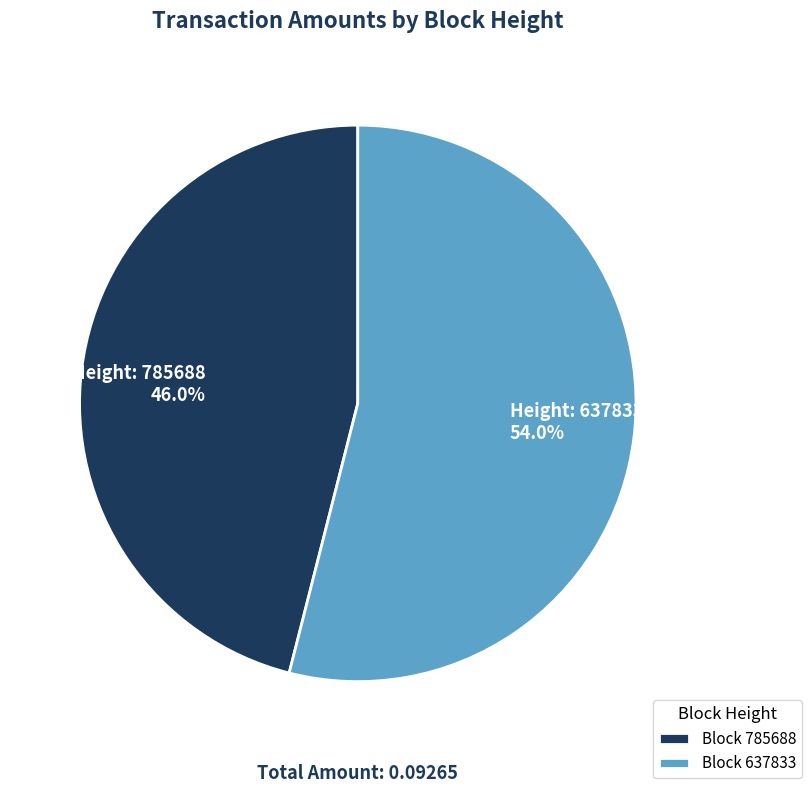

What is the largest slice in the pie chart?

Block 637833